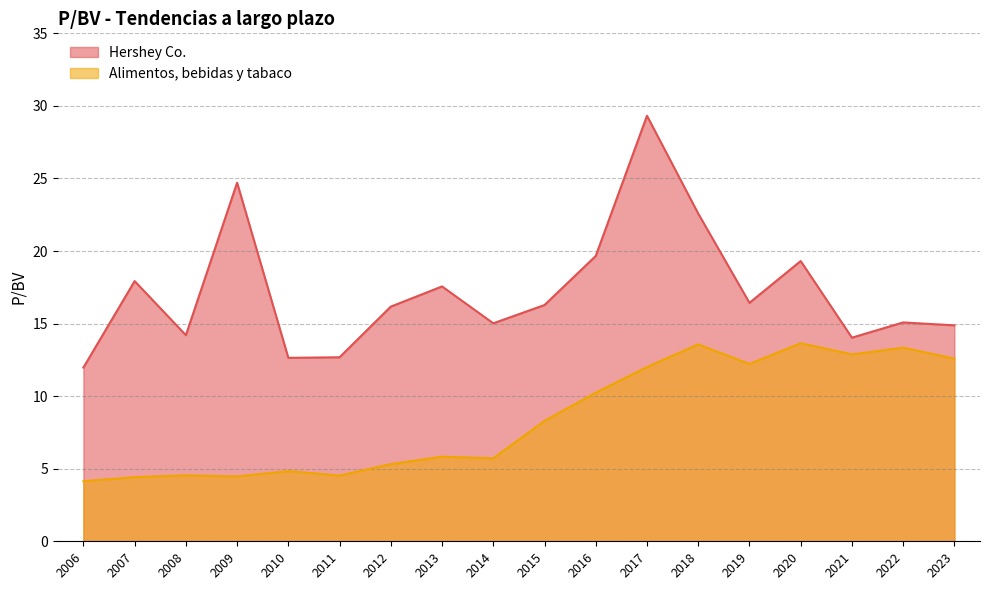

What is the total value across all series at 2006?

16.1